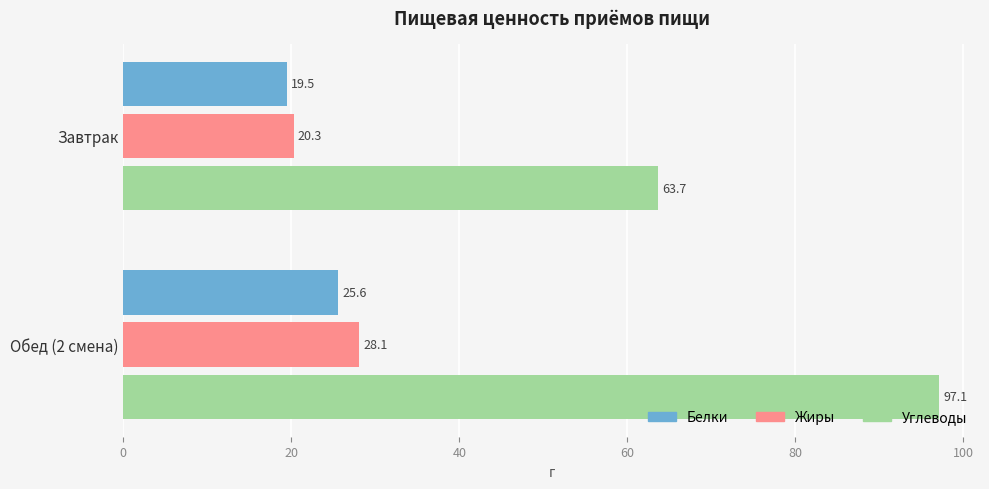

At which category is the sum across all series the highest?

Обед (2 смена)